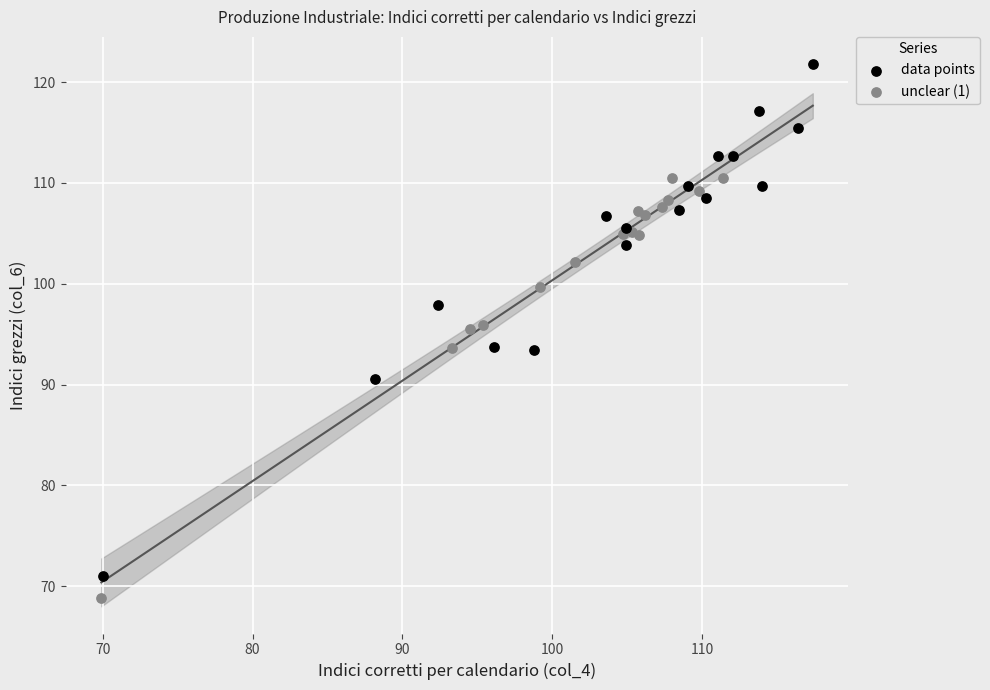

Which series reaches the minimum Y coordinate?

unclear (1)